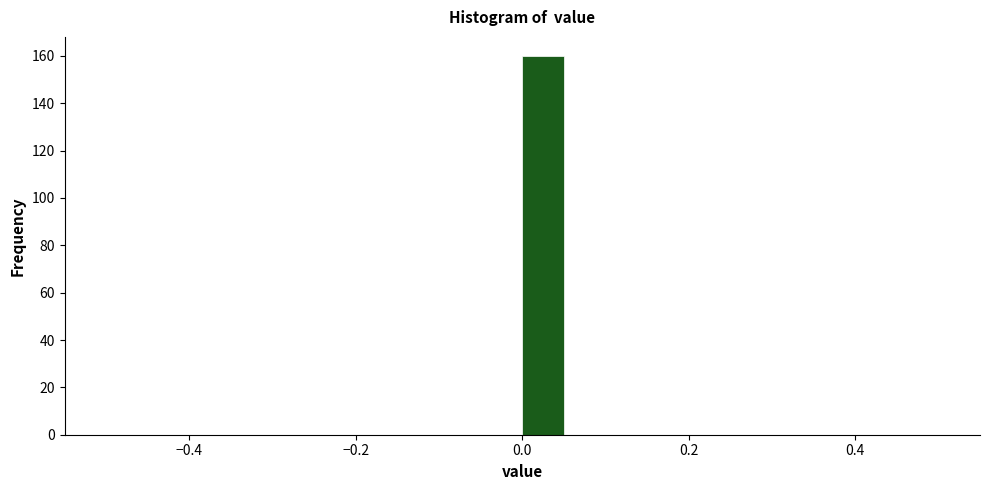

Around what value on the x-axis is the tallest bar? Give the approximate position of its centre, as read against the axis.

0.02